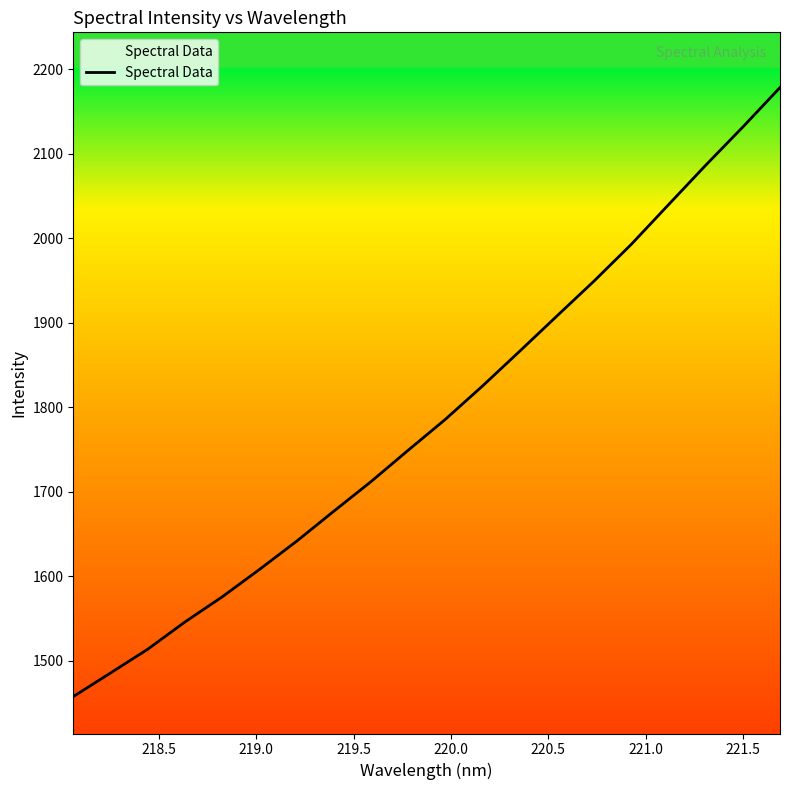

What is the maximum value shown in the chart?

2178.4